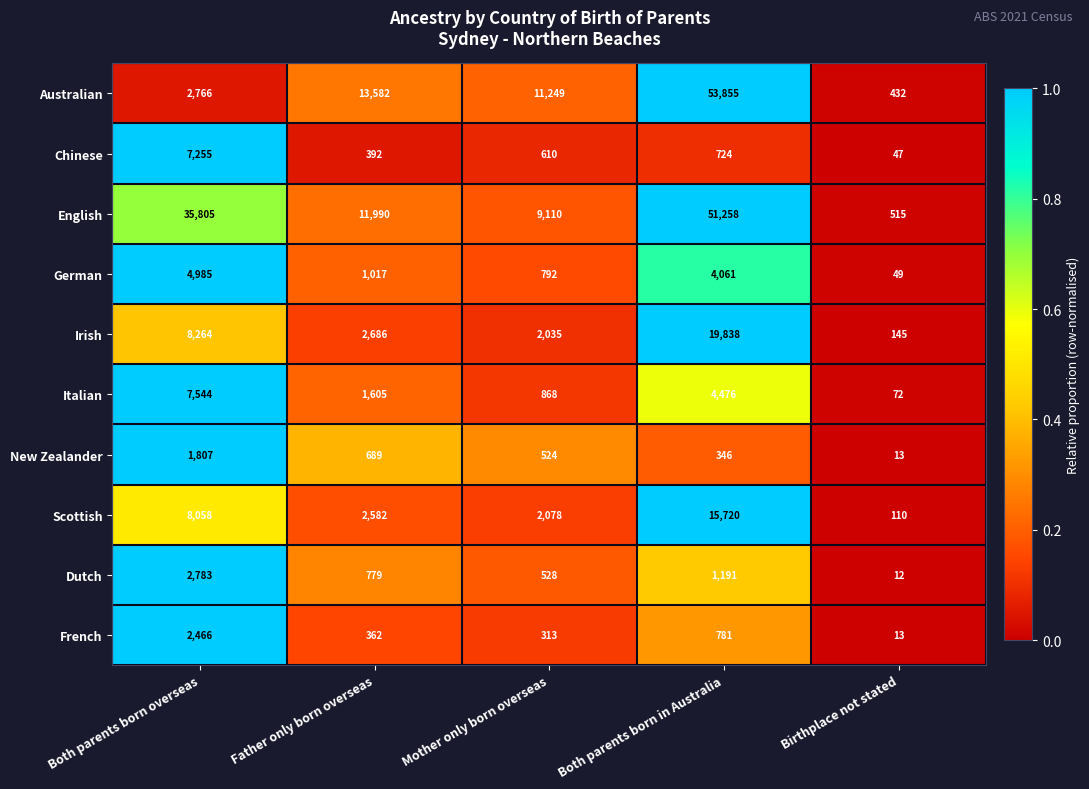

Rank the series by their maximum value, from highest to lowest.

Australian, English, Irish, Scottish, Italian, Chinese, German, Dutch, French, New Zealander